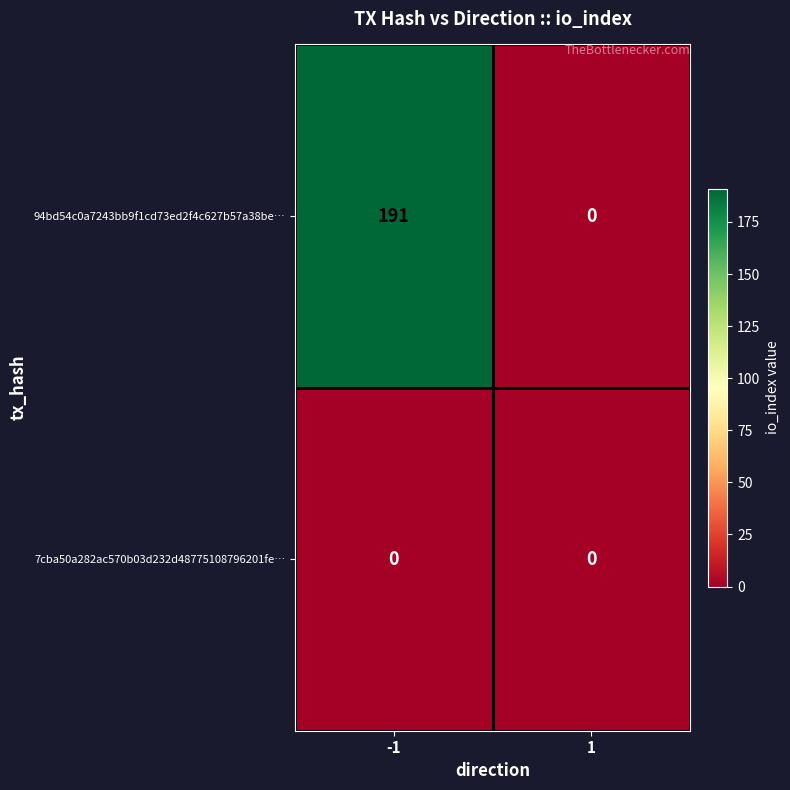

Which series has the largest total across all categories?

94bd54c0a7243bb9f1cd73ed2f4c627b57a38be…